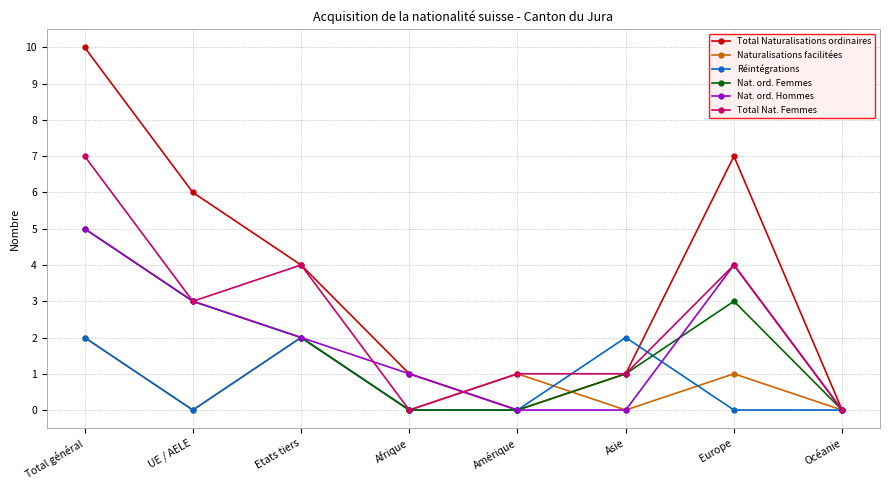

What is the spread (max minus min) of values at Etats tiers?

2